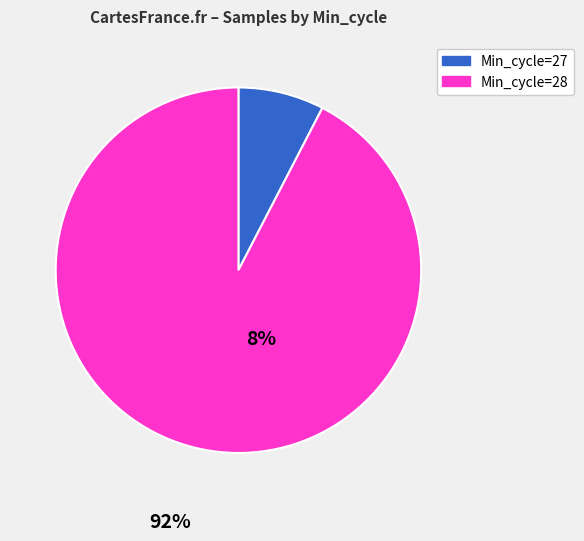

Is it true that Min_cycle=28 is 92% of the pie?

True